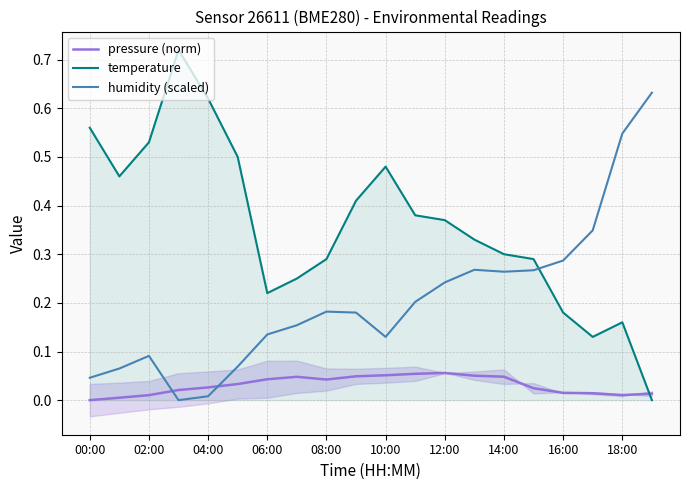

What is the difference between the maximum and minimum values in the temperature series?

0.7